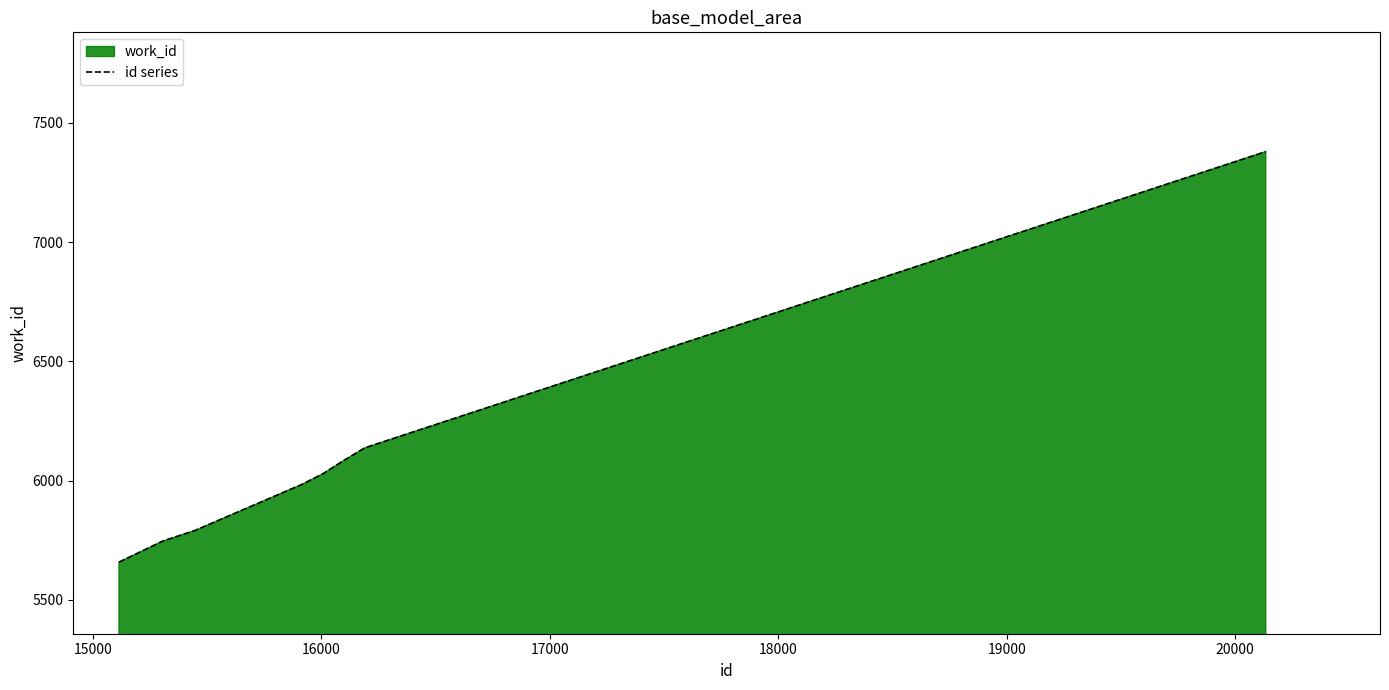

How many lines are shown in the chart?

1